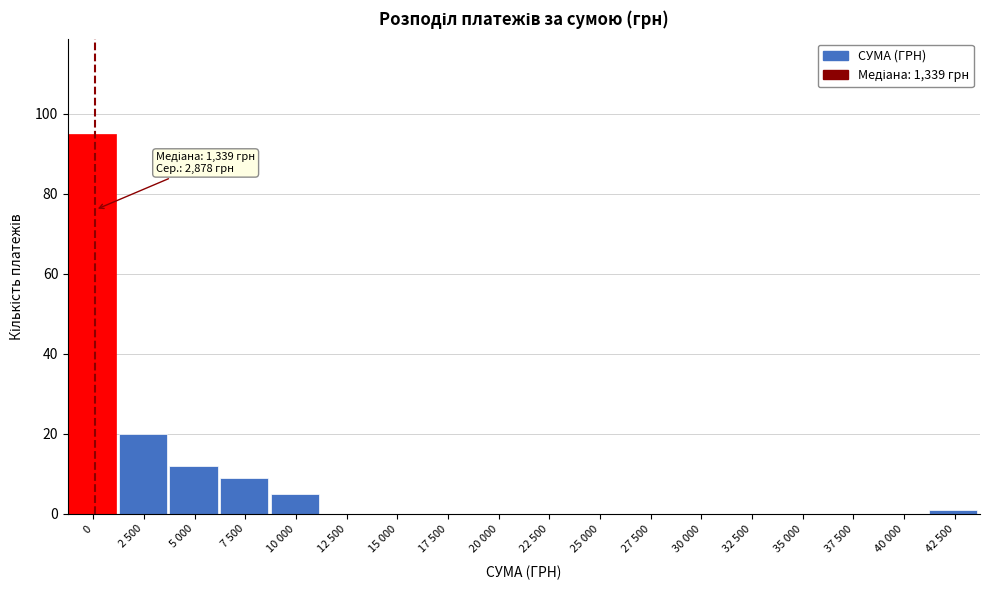

Reading left to right, extract all data points from this chart.

0=95	2 500=20	5 000=12	7 500=9	10 000=5	12 500=0	15 000=0	17 500=0	20 000=0	22 500=0	25 000=0	27 500=0	30 000=0	32 500=0	35 000=0	37 500=0	40 000=0	42 500=1